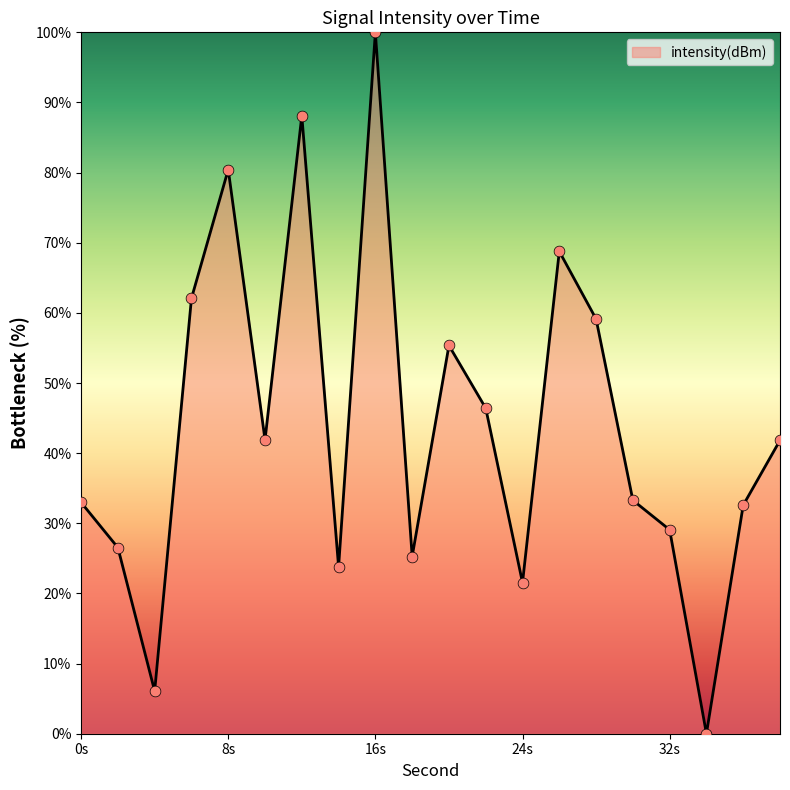

What is the greatest value displayed?

100.0